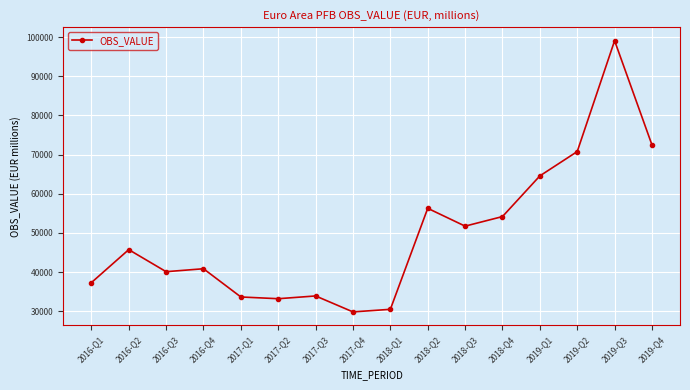

What is the greatest value displayed?

99090.7